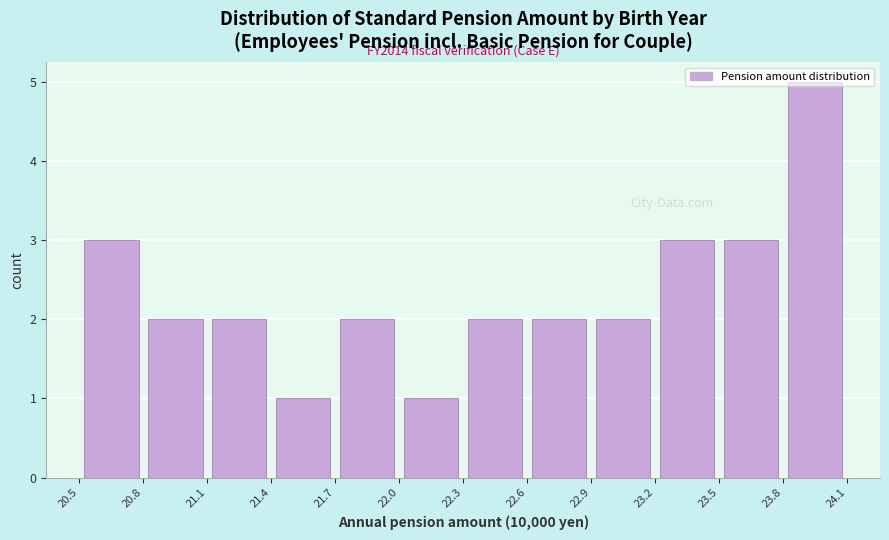

Which range on the x-axis has the tallest bar?

23.8 to 24.1